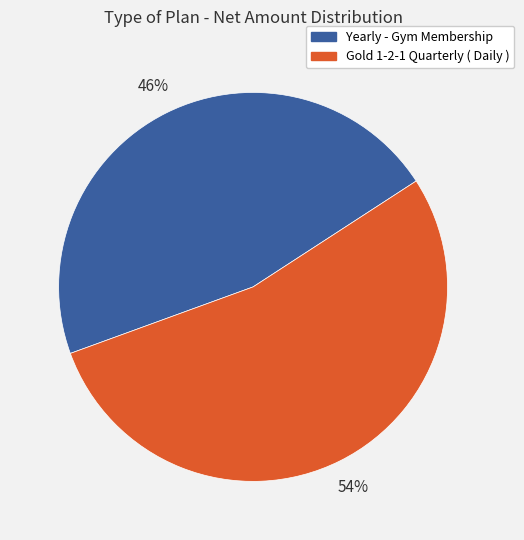

Rank the categories by value from highest to lowest.

Gold 1-2-1 Quarterly ( Daily ), Yearly - Gym Membership